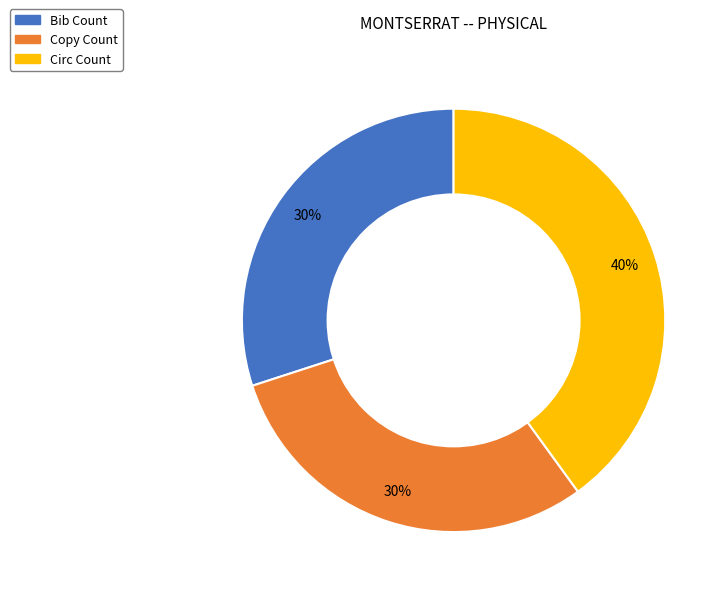

To the nearest percent, what portion does Circ Count represent?

40%